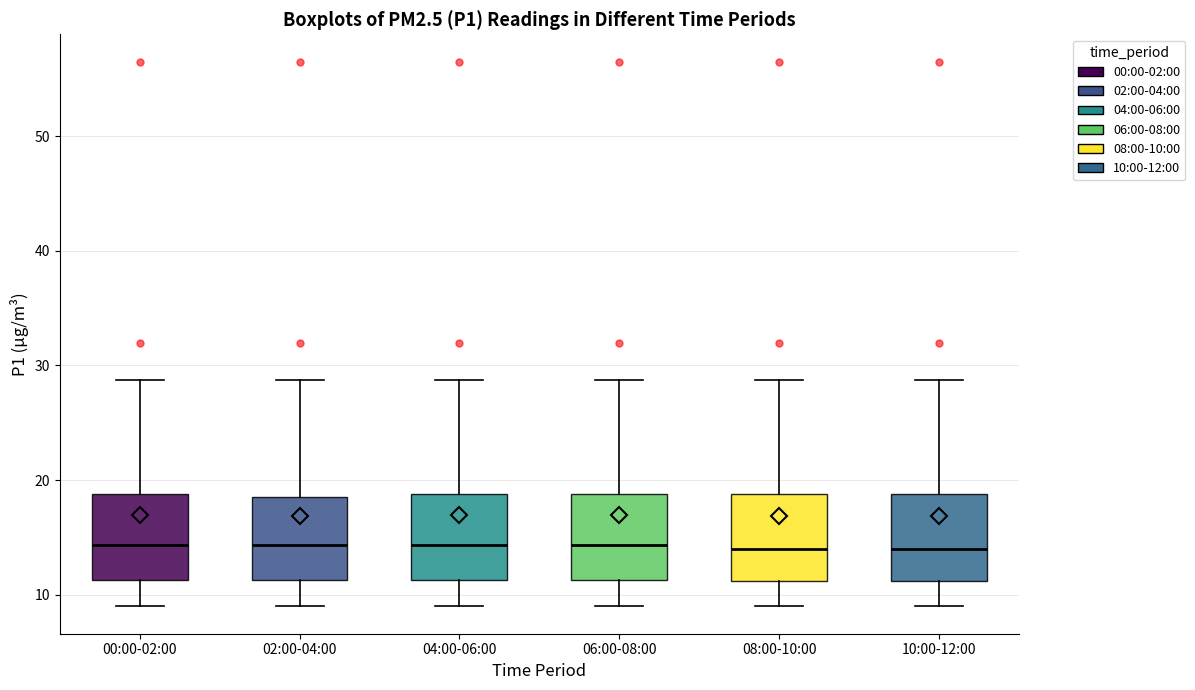

Where does the lower whisker of the box for 04:00-06:00 end on the y-axis? The values are not printed on the chart, so give them approximately, as read against the axis.

9